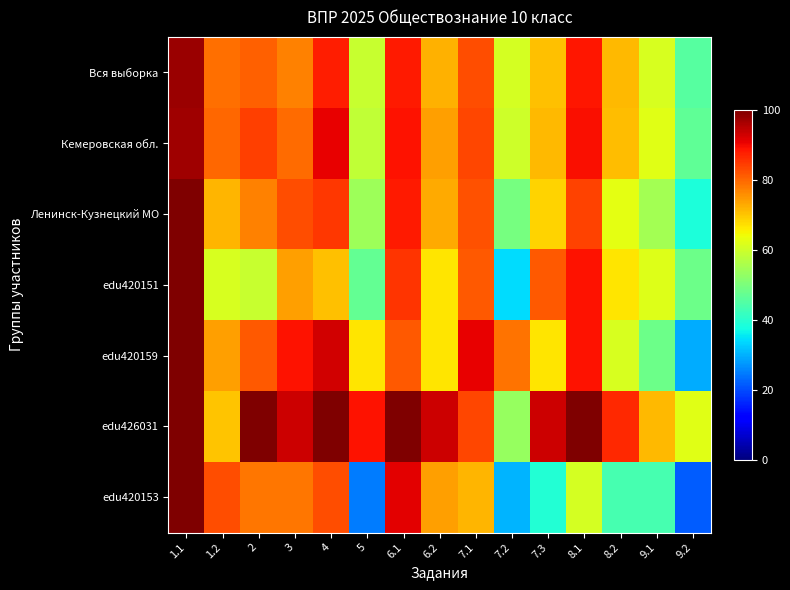

Which series has the largest total across all categories?

edu426031